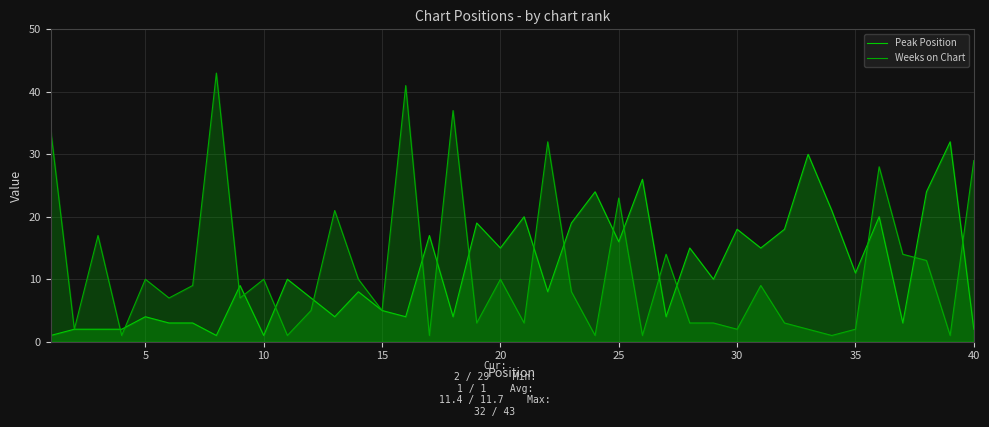

How many values in the Peak Position series exceed 10?

18